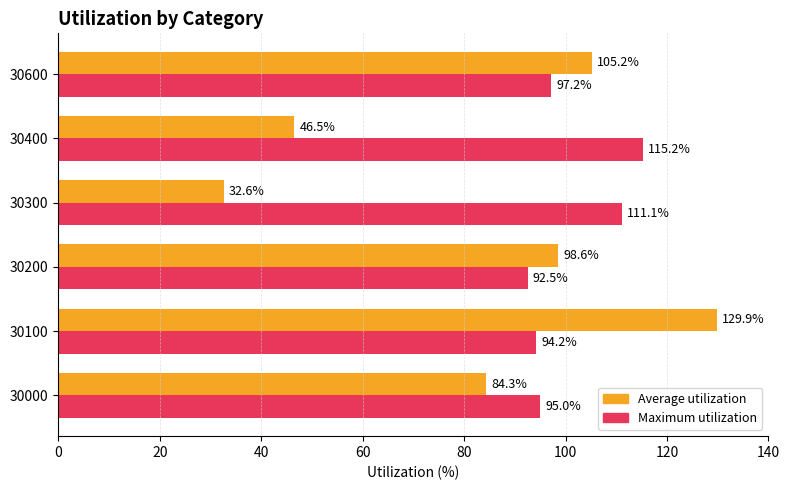

Which series has the largest range (max minus min)?

Average utilization